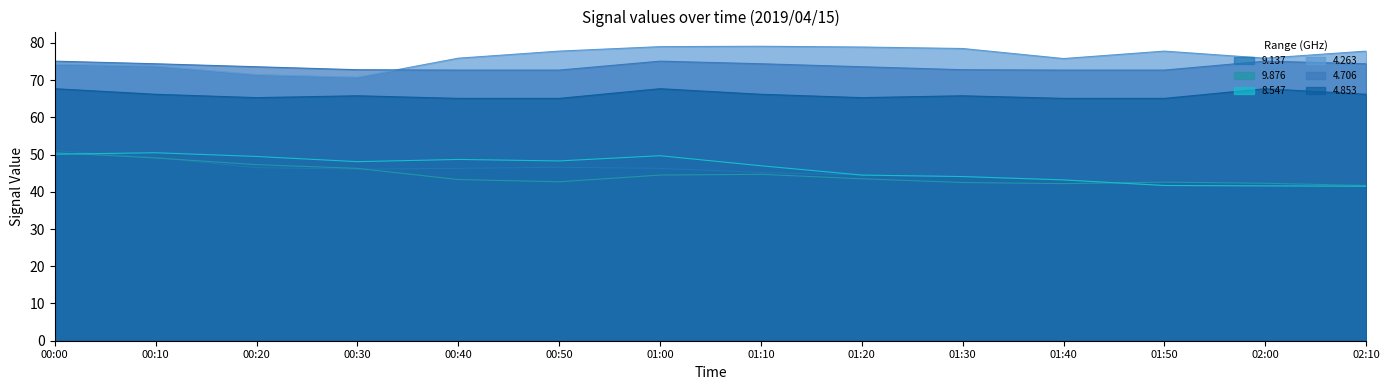

What is the difference between the maximum and minimum values in the 4.263 series?

8.3